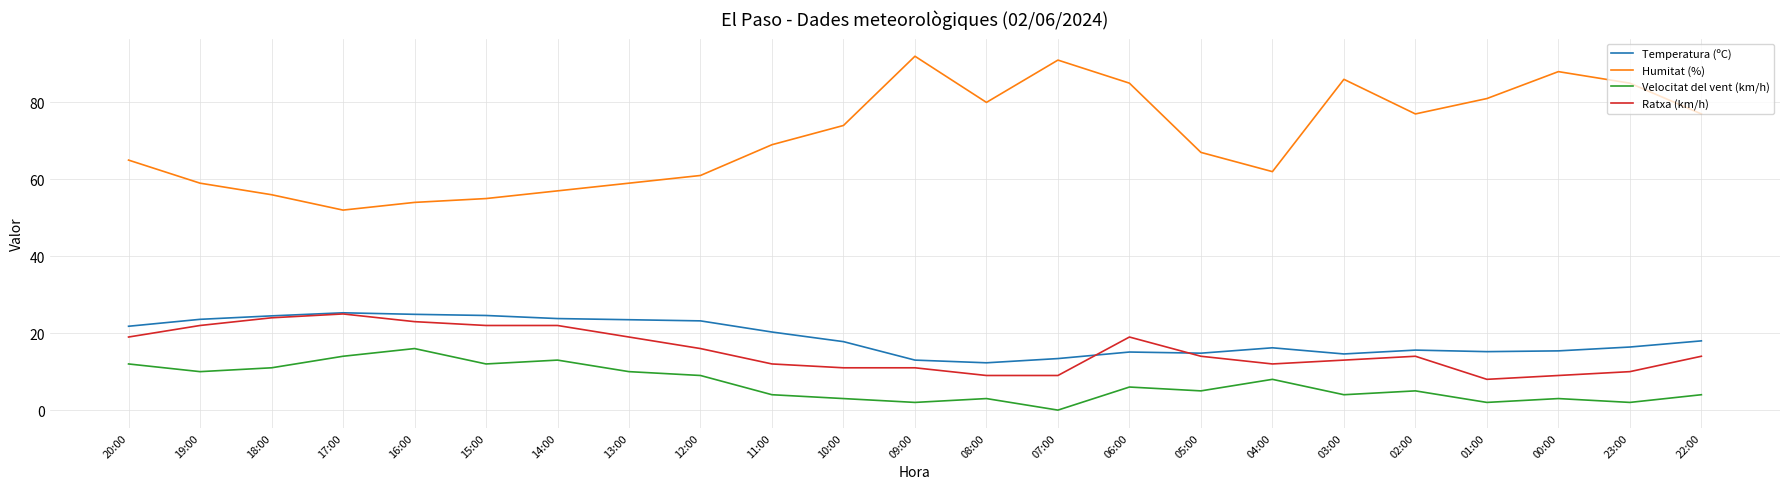

Which series has the largest range (max minus min)?

Humitat (%)